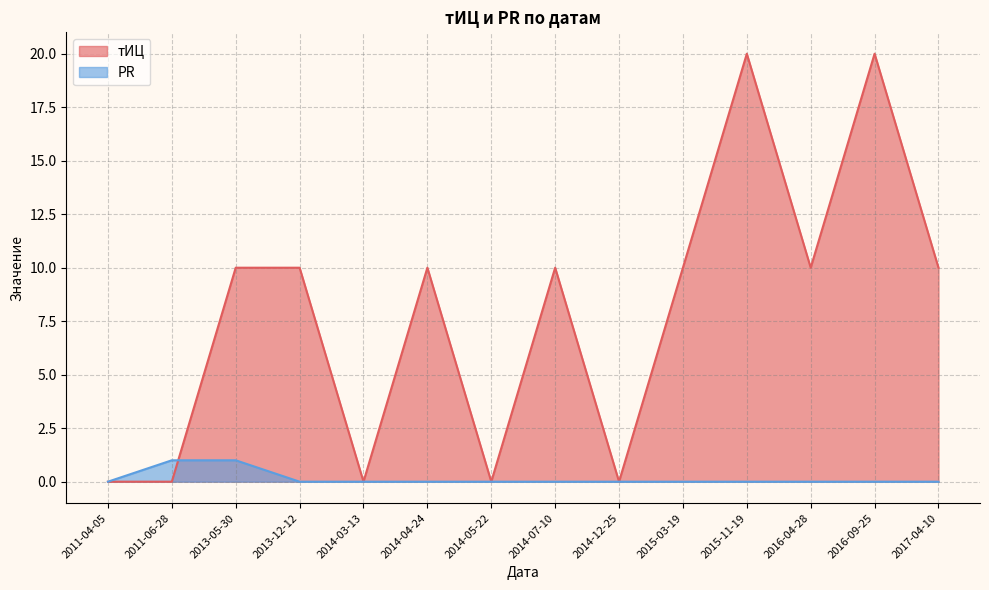

What is the sum of all PR values?

2